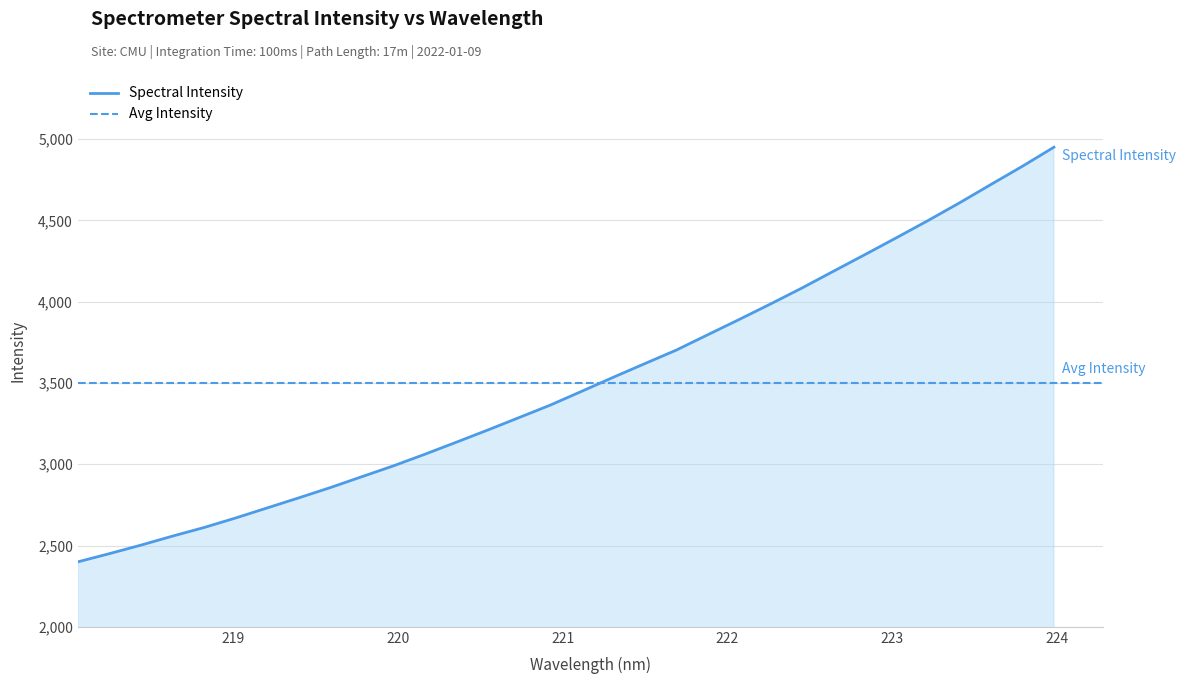

What is the greatest value displayed?

4949.8